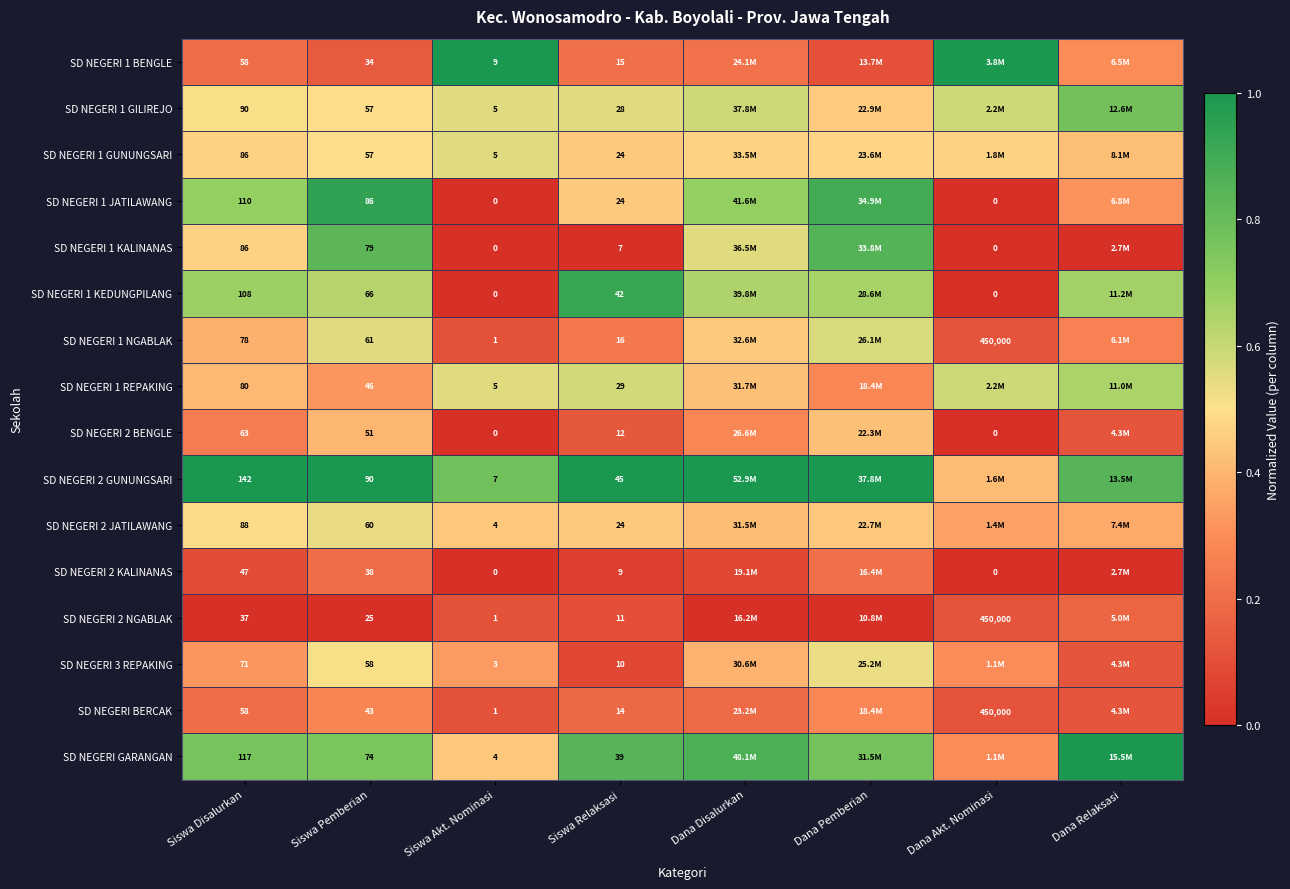

Is the value of SD NEGERI 1 REPAKING at Siswa Akt. Nominasi greater than the value of SD NEGERI 2 NGABLAK at Siswa Pemberian?

No